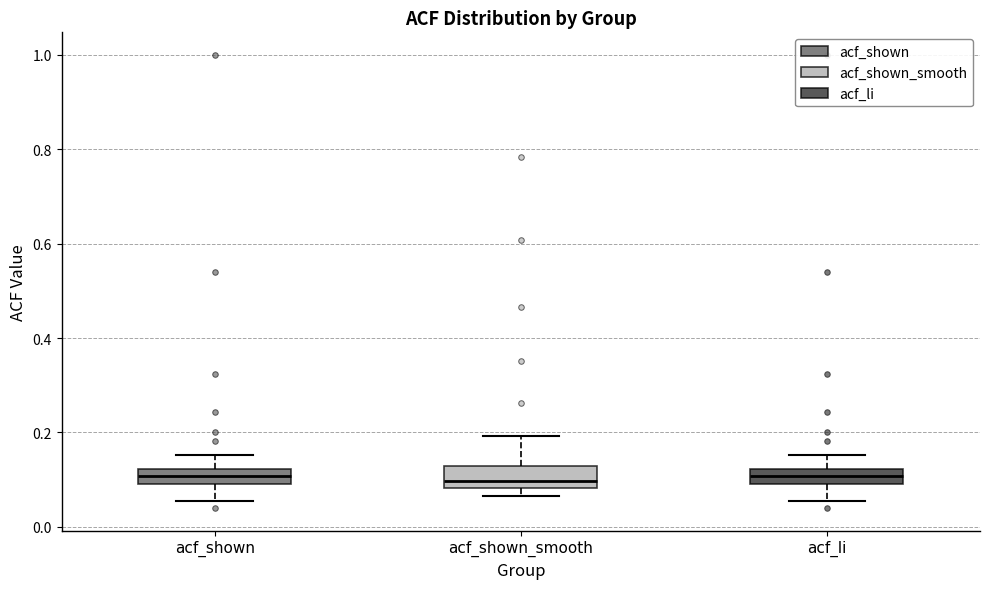

Reading left to right, read every box against the y-axis: the position of its median line, the range the box covers, and the ends of its whiskers. The values are not printed on the chart, so give them approximately, as read against the axis.

acf_shown: median 0.10 (inside the box), box 0.10 to 0.12, whiskers 0.06 to 0.16
acf_shown_smooth: median 0.10, box 0.08 to 0.12, whiskers 0.06 to 0.20
acf_li: median 0.10 (inside the box), box 0.10 to 0.12, whiskers 0.06 to 0.16